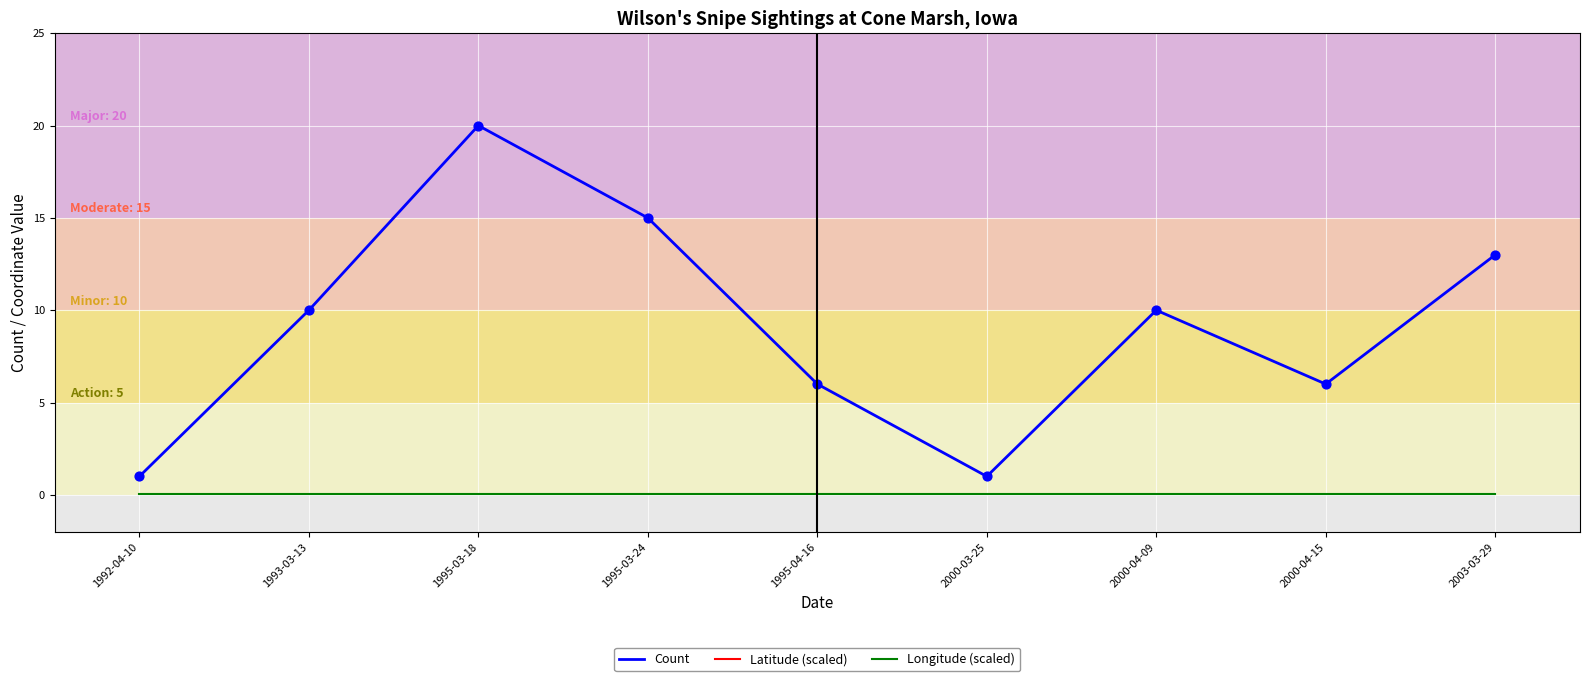

Which series reaches the maximum Y coordinate?

Latitude (scaled)